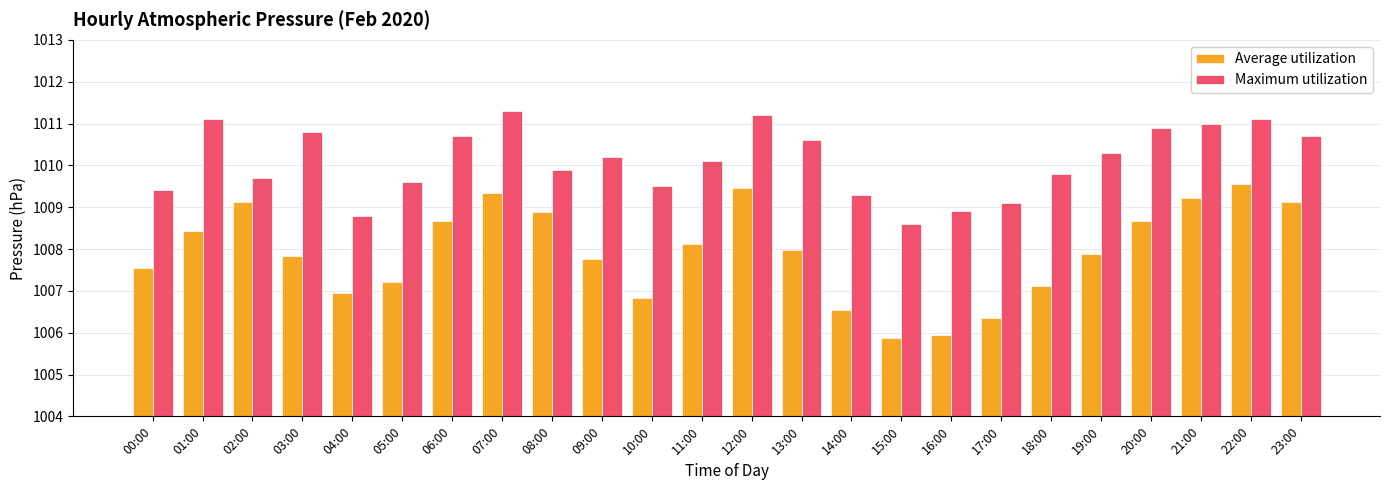

The value of Average utilization at 19:00 is 1007.9. True or false?

True